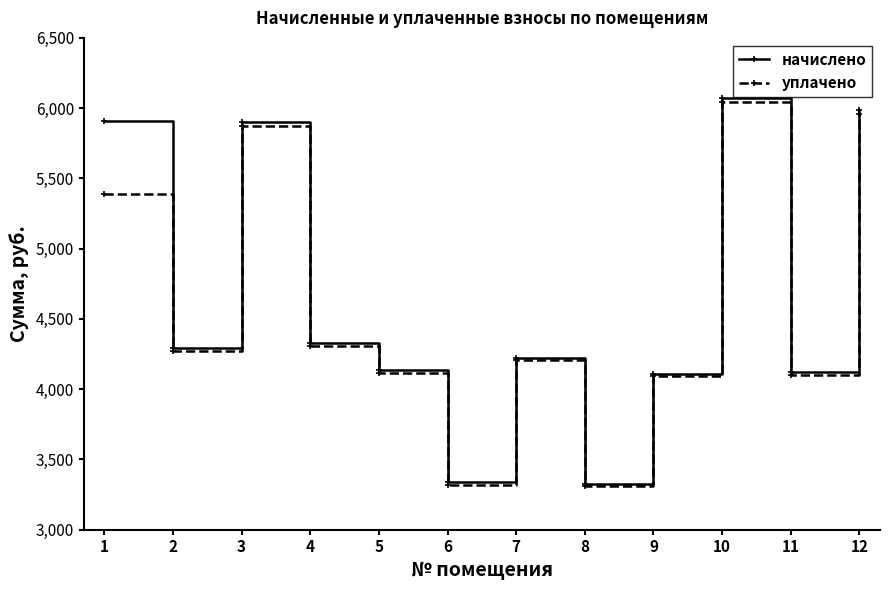

What is the total value across all series at 4?

8634.0